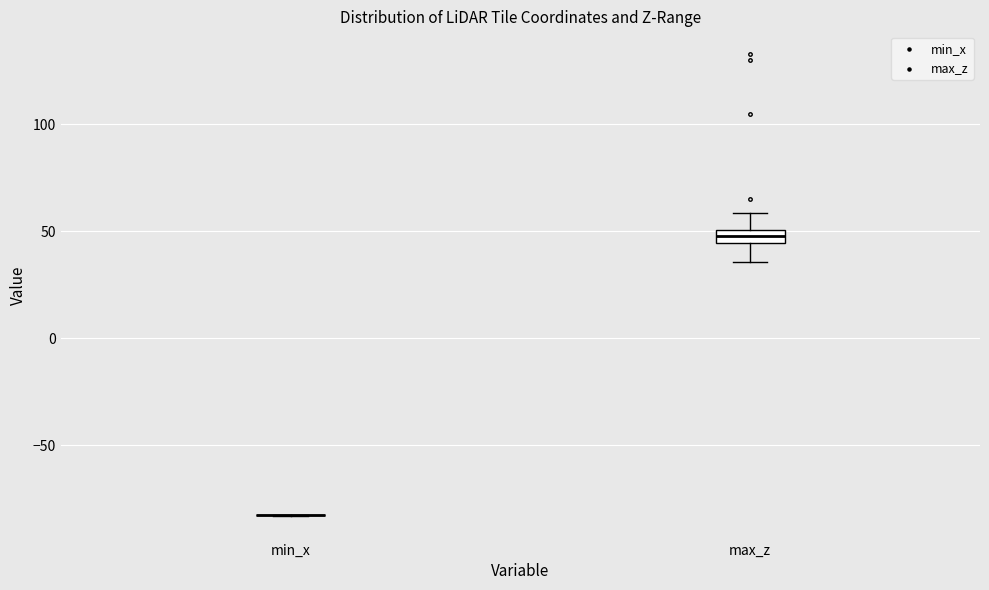

Where is the lower edge of the box for max_z on the y-axis? The values are not printed on the chart, so give them approximately, as read against the axis.

45